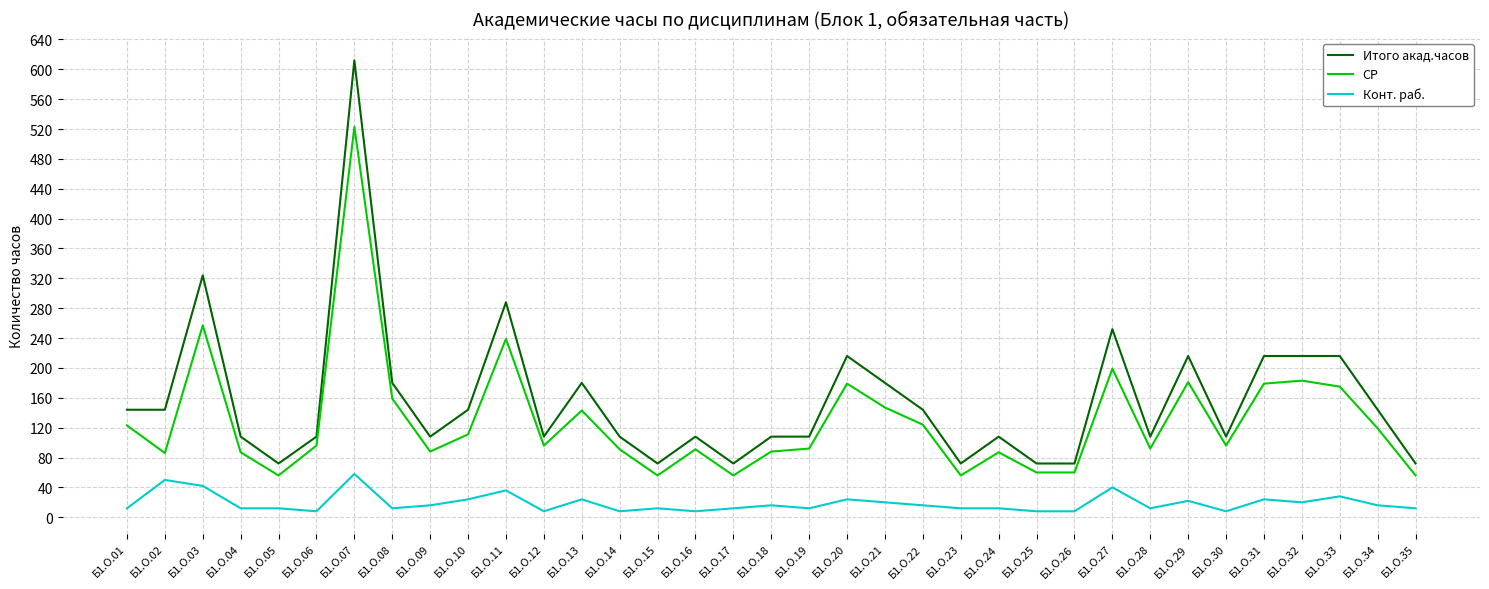

What is the maximum value for СР?

523